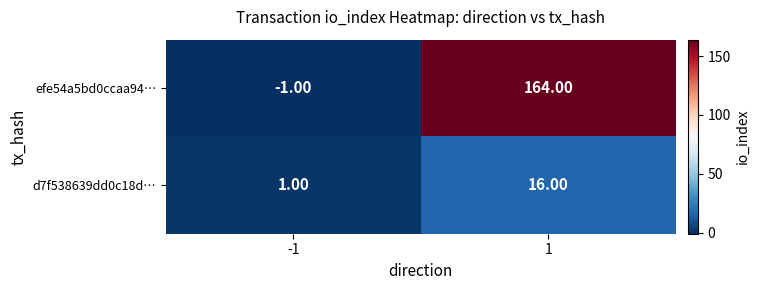

Which series has the largest total across all categories?

efe54a5bd0ccaa94…